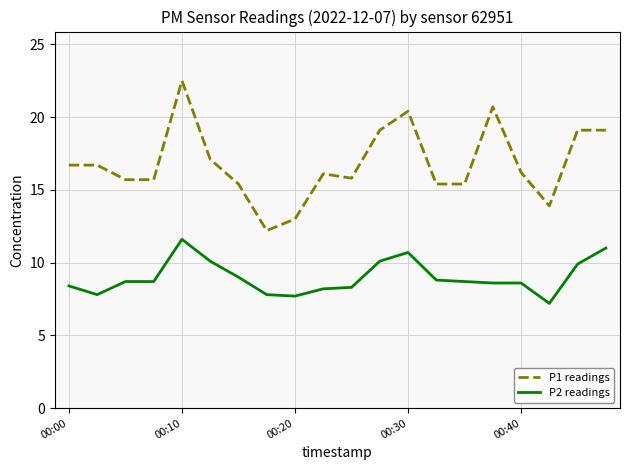

True or false: P1 readings and P2 readings cross at least once.

False